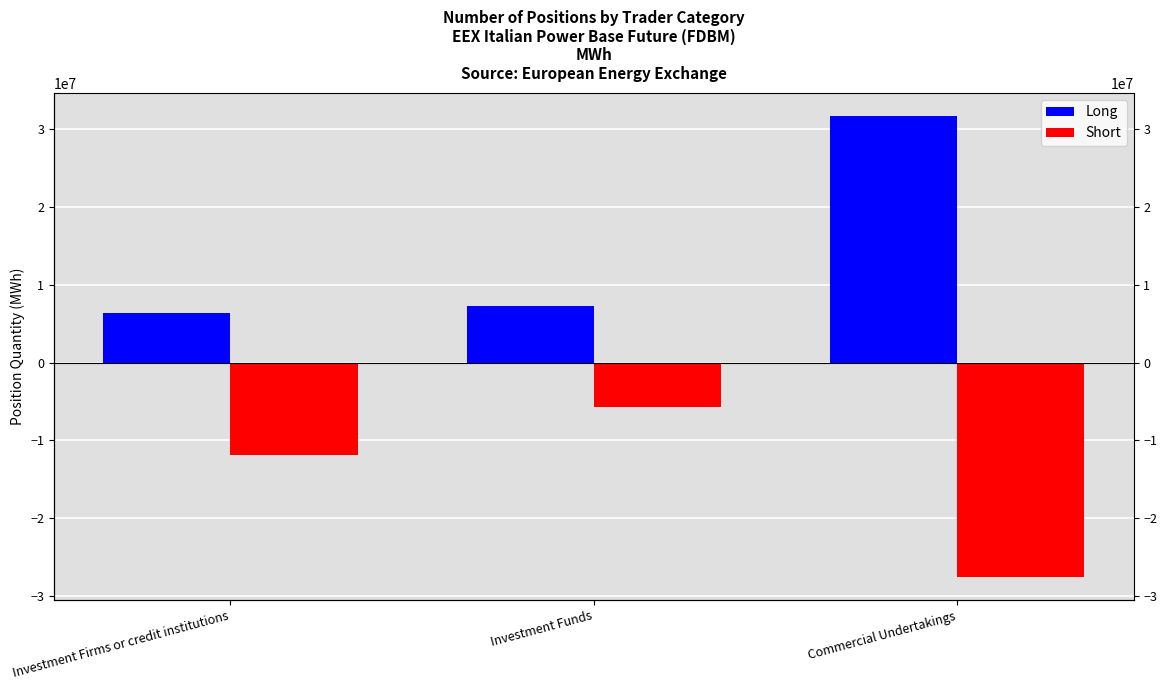

Reading right to left, list all the values displayed in this chart.

Long: 31666193	7205140	6386220
Short: -27550608	-5696666	-11933505